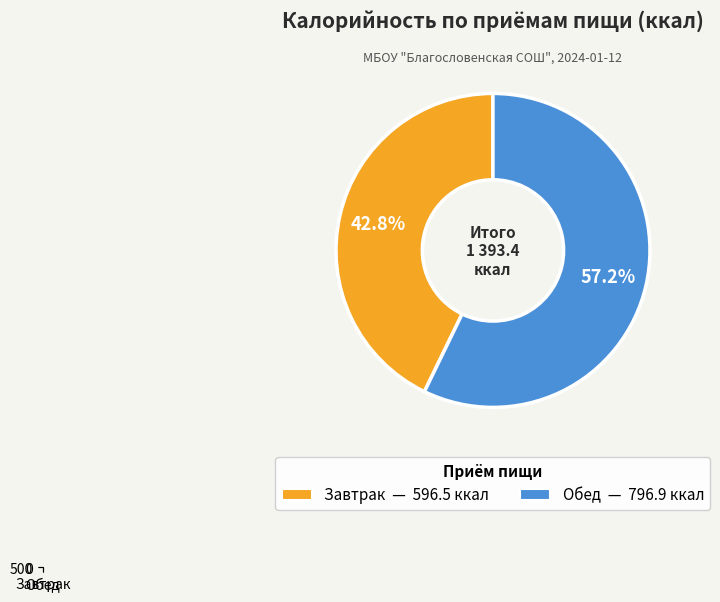

What is the change in value from Завтрак to Обед?

+200.4